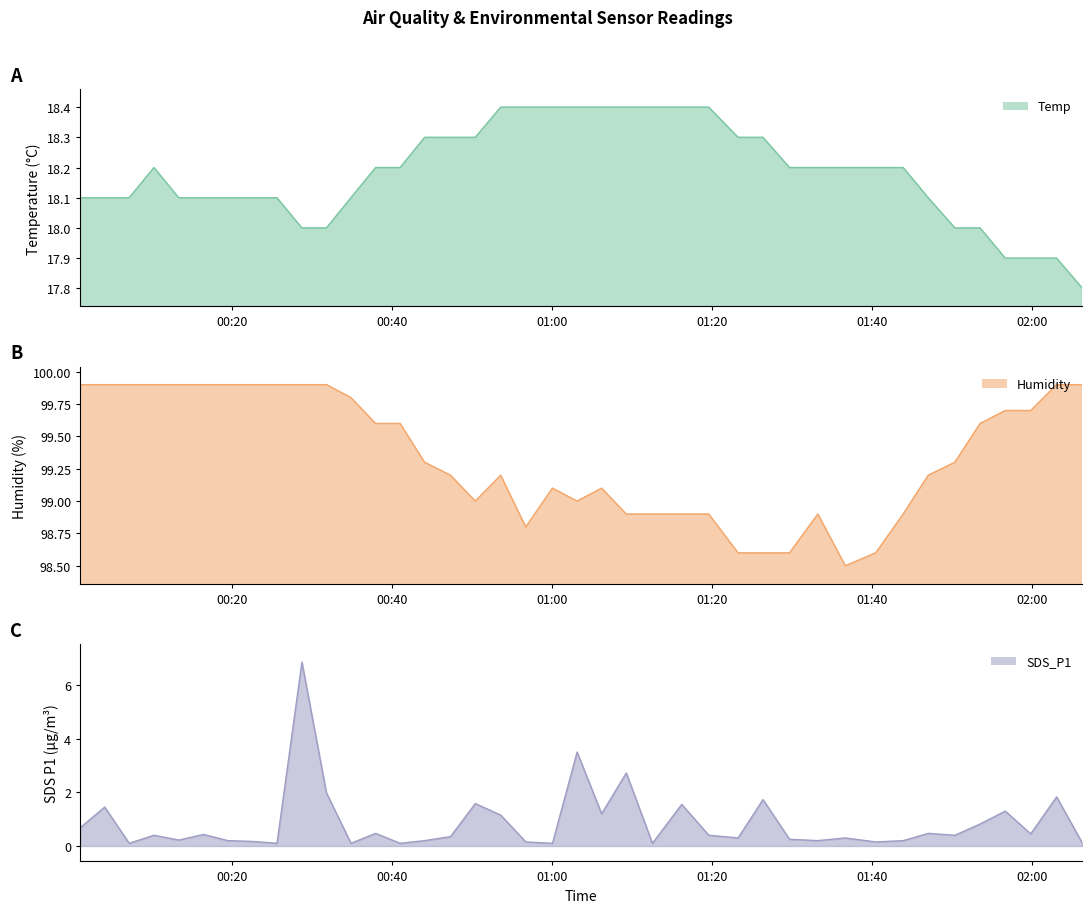

True or false: Humidity and Temp cross at least once.

False